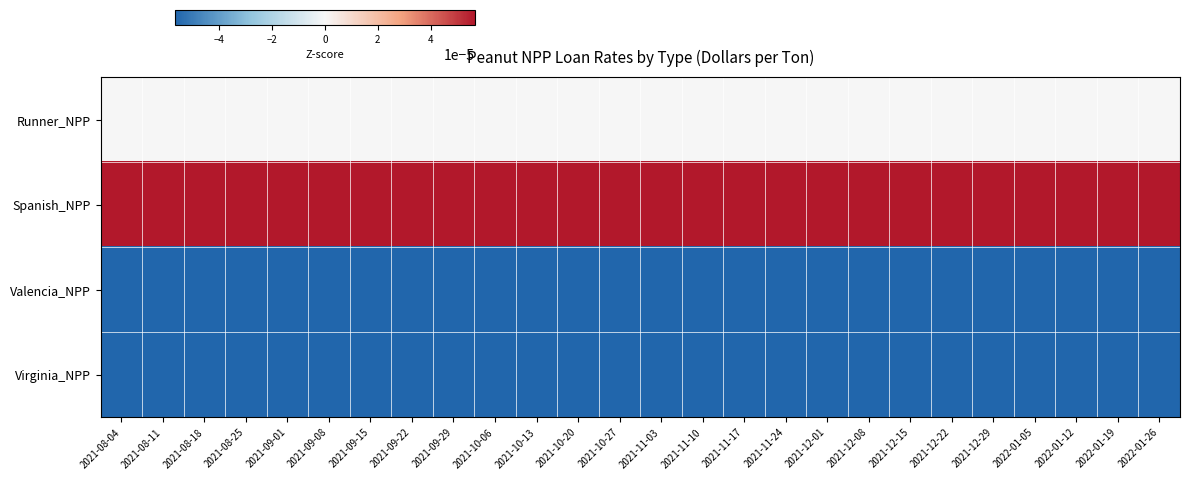

Which series has the largest range (max minus min)?

Runner_NPP